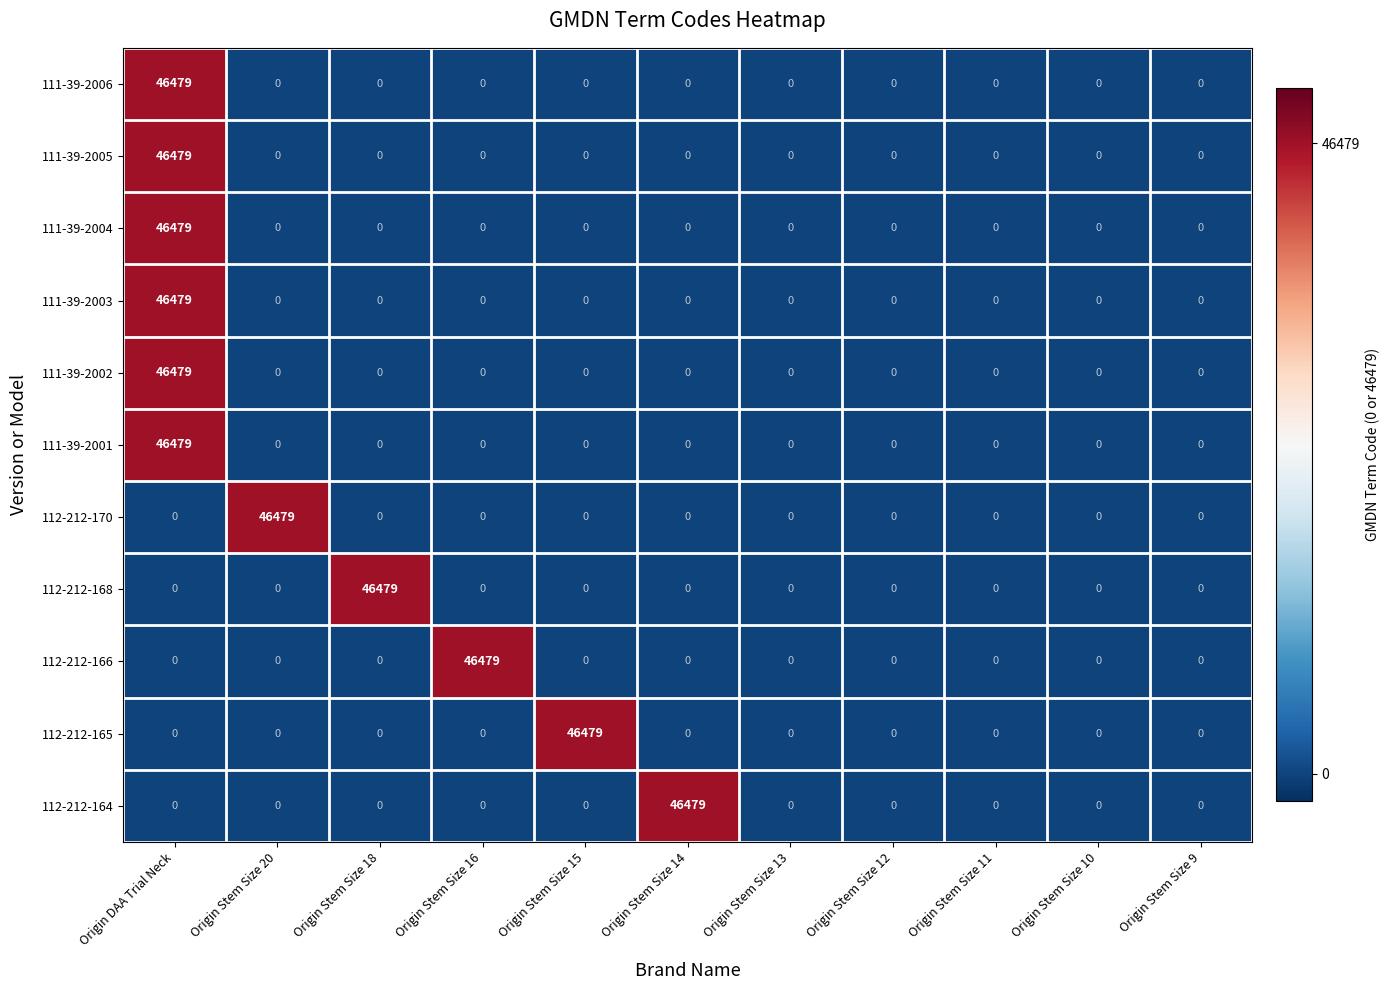

What is the minimum value shown in the chart?

0